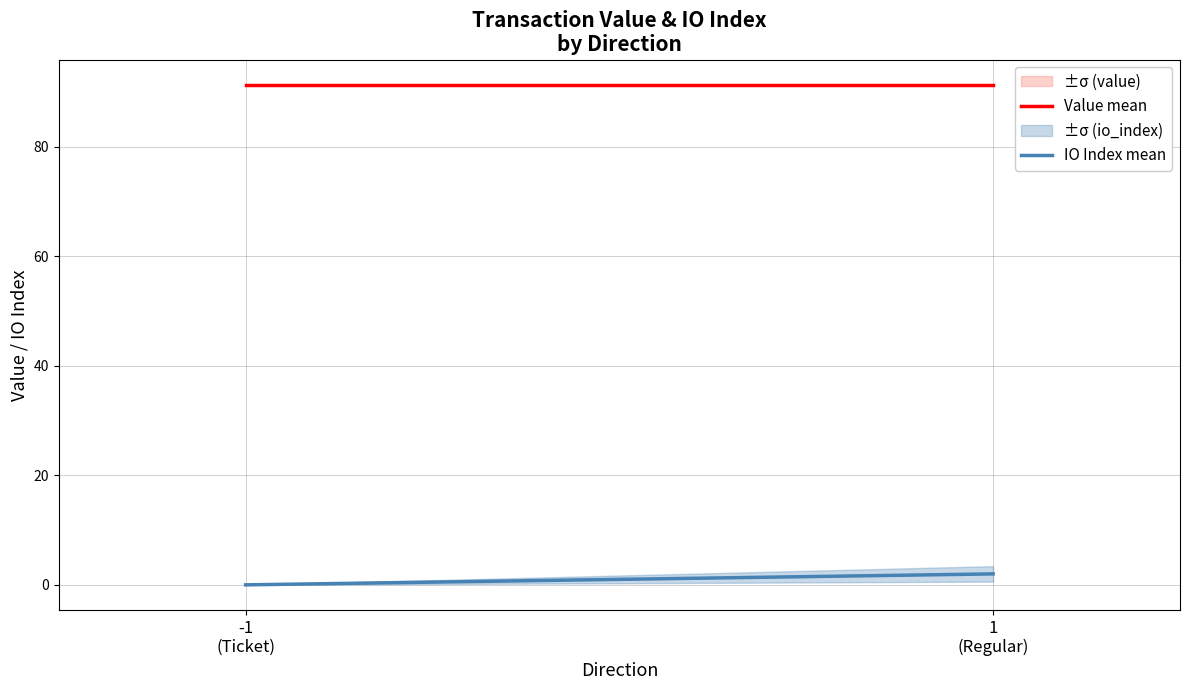

How many data points in IO Index mean are less than 2?

1